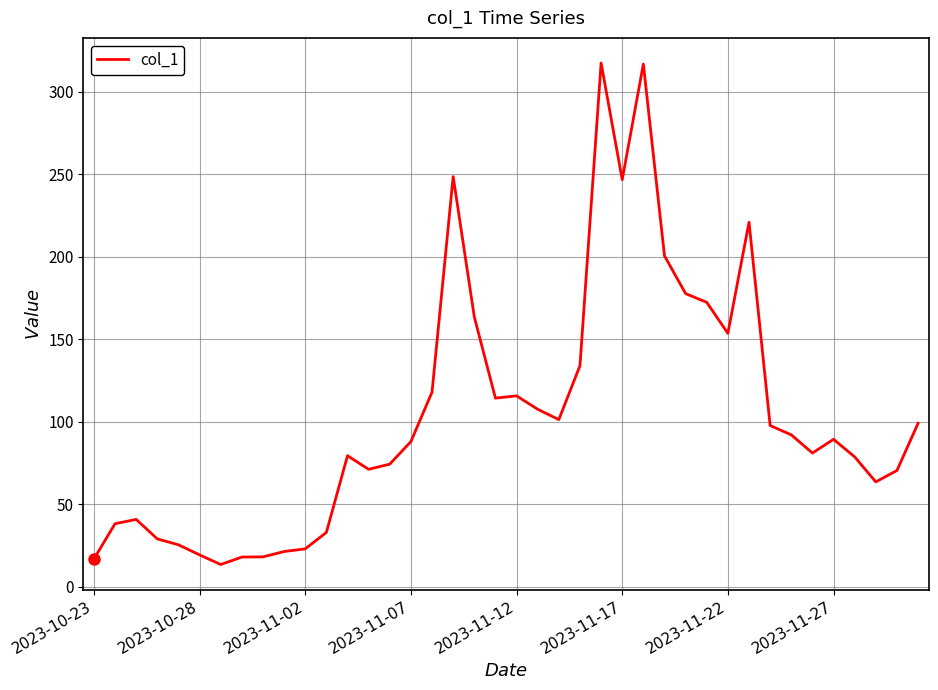

What is the difference between the maximum and minimum values?

303.9